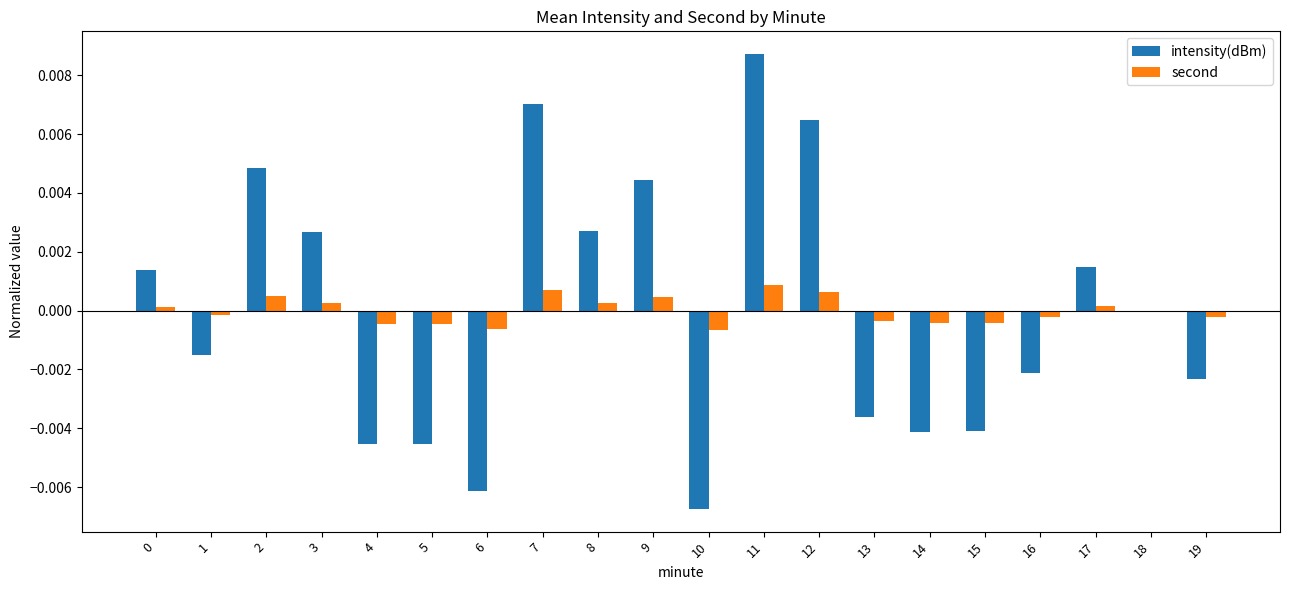

Which series changed the most between 4 and 12?

intensity(dBm)